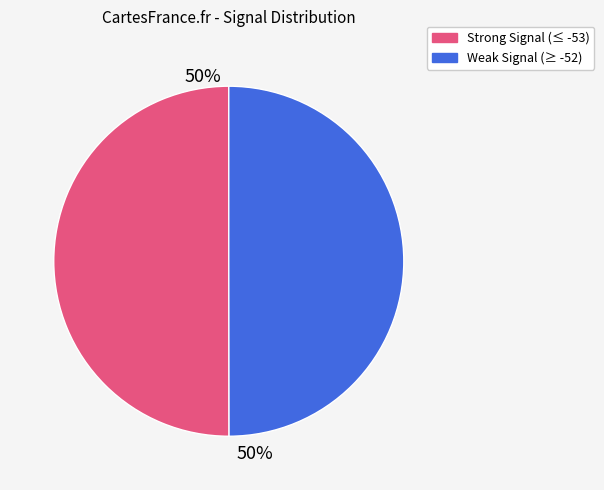

To the nearest percent, what is the average slice percentage?

50%